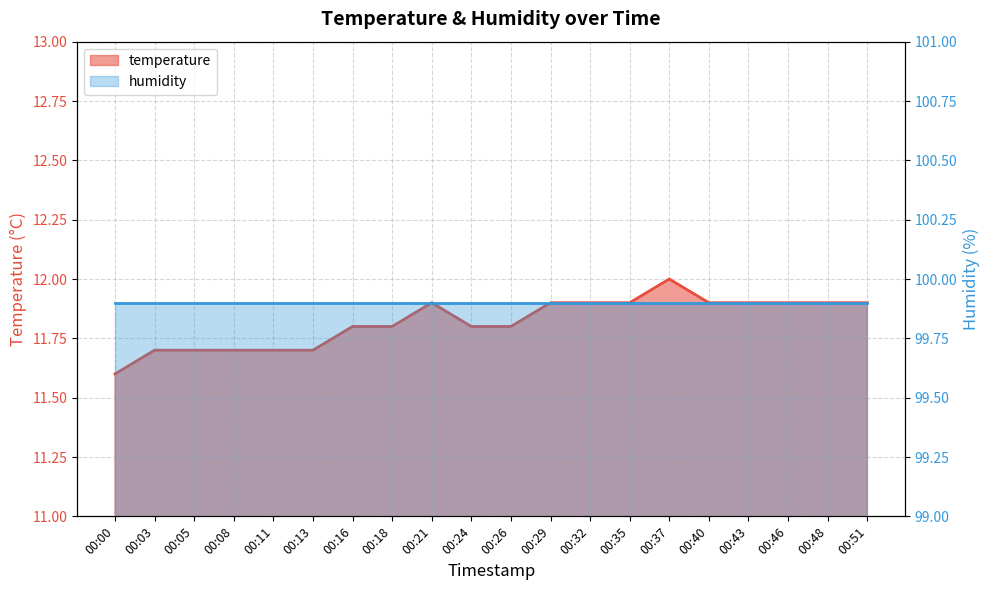

List the labels in order of value, largest first.

00:37, 00:21, 00:29, 00:32, 00:35, 00:40, 00:43, 00:46, 00:48, 00:51, 00:16, 00:18, 00:24, 00:26, 00:03, 00:05, 00:08, 00:11, 00:13, 00:00